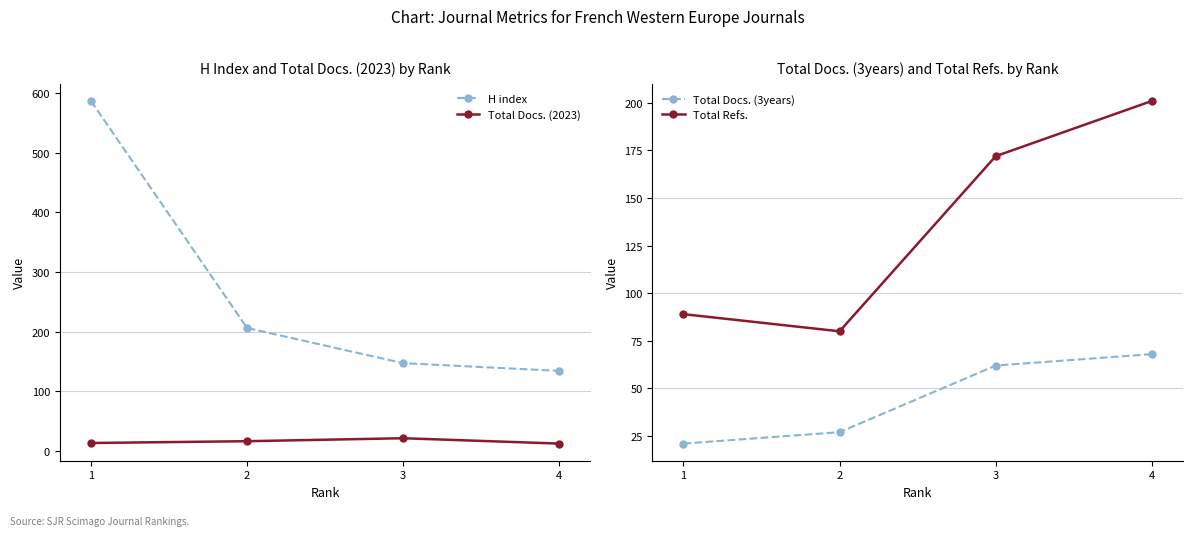

True or false: H index has more than 2 interior local peaks.

False